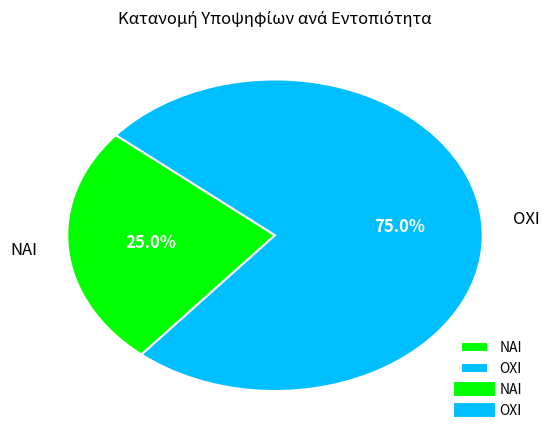

How many slices are in this pie chart?

2